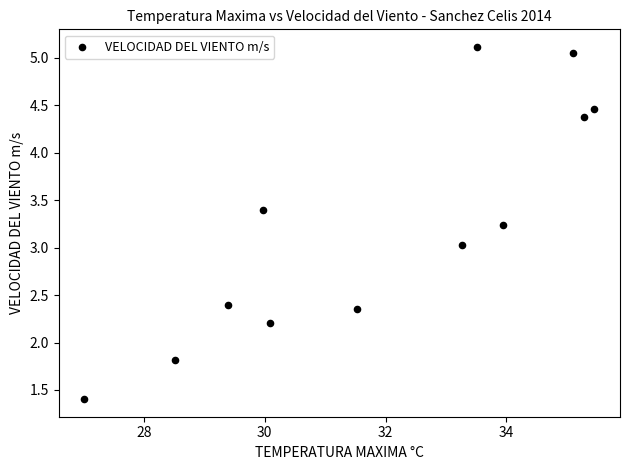

What is the average Y value?

3.2